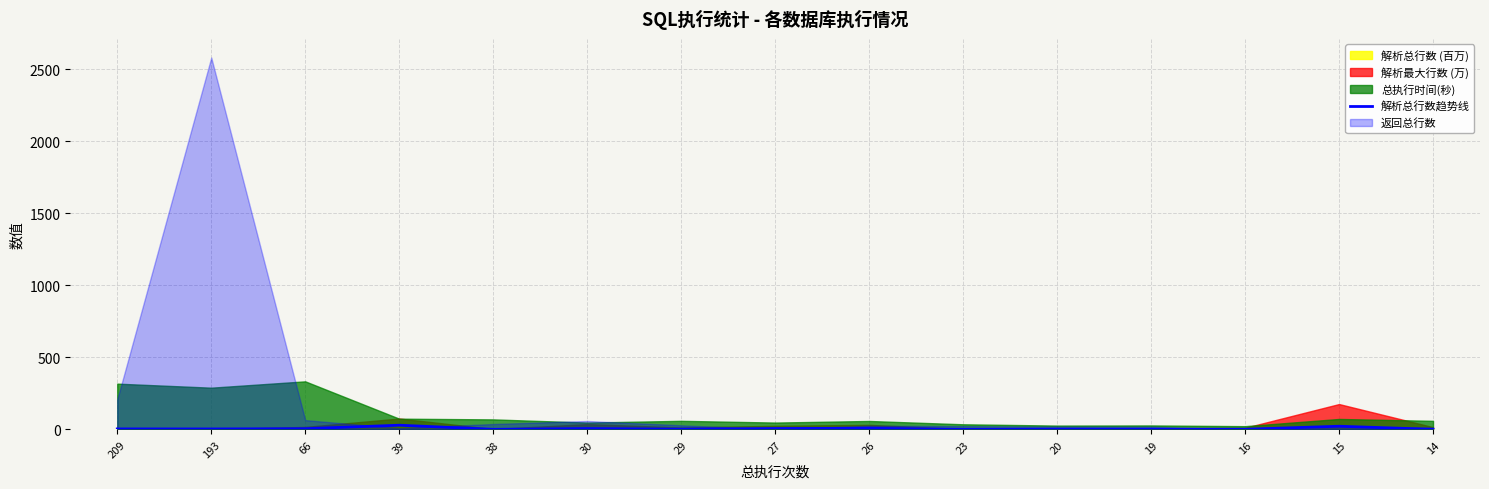

How many data points are less than 3?

7